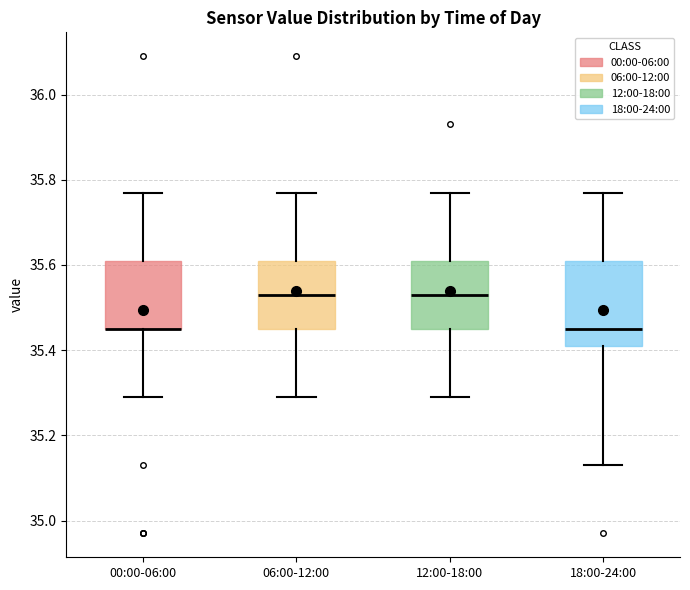

Which box is the tallest, from its lower edge to its upper edge?

18:00-24:00